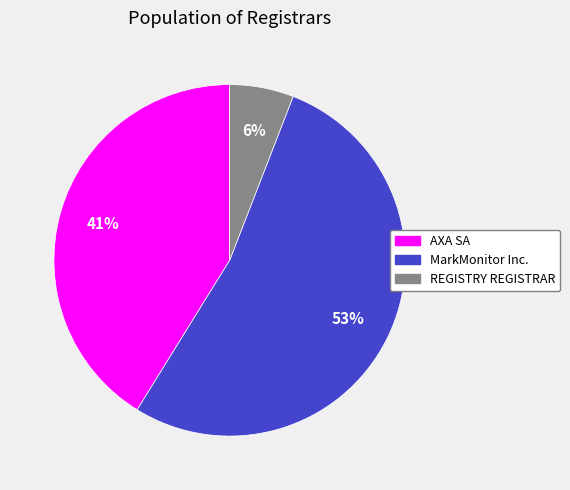

To the nearest percent, what percentage of the pie is AXA SA?

41%